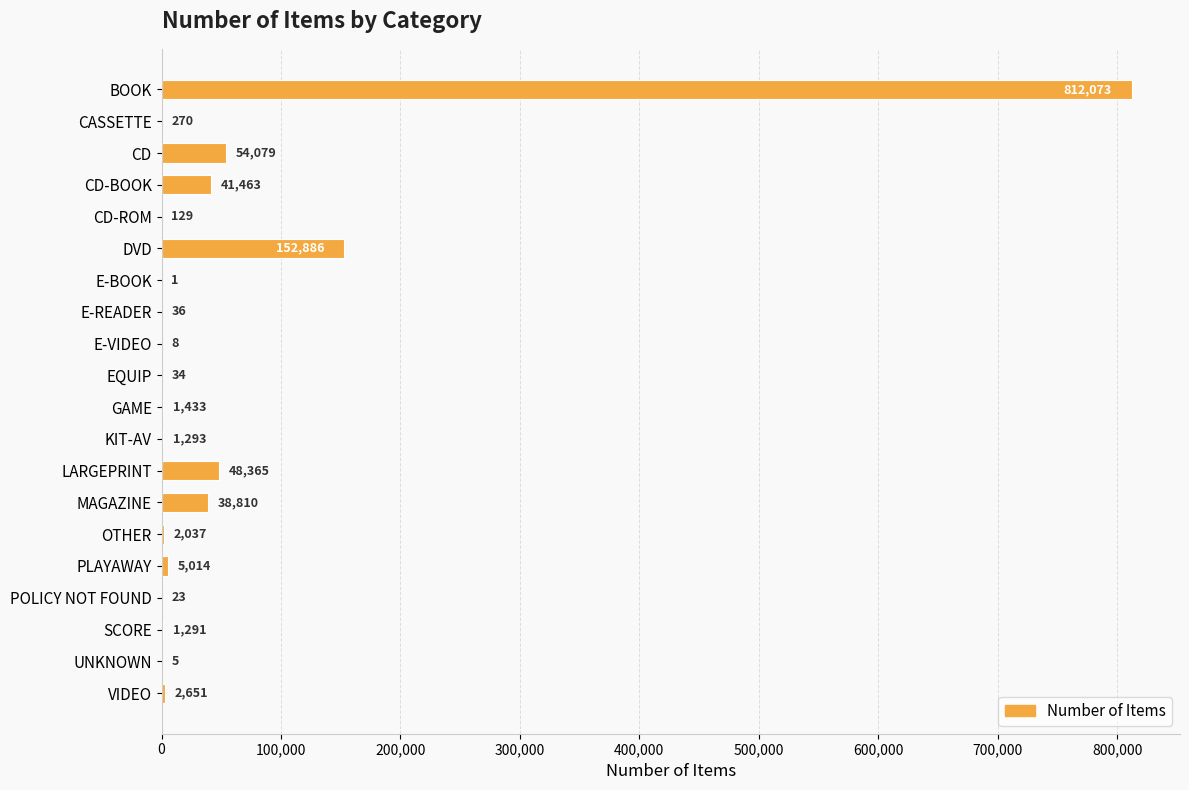

The value at DVD is 152886. True or false?

True